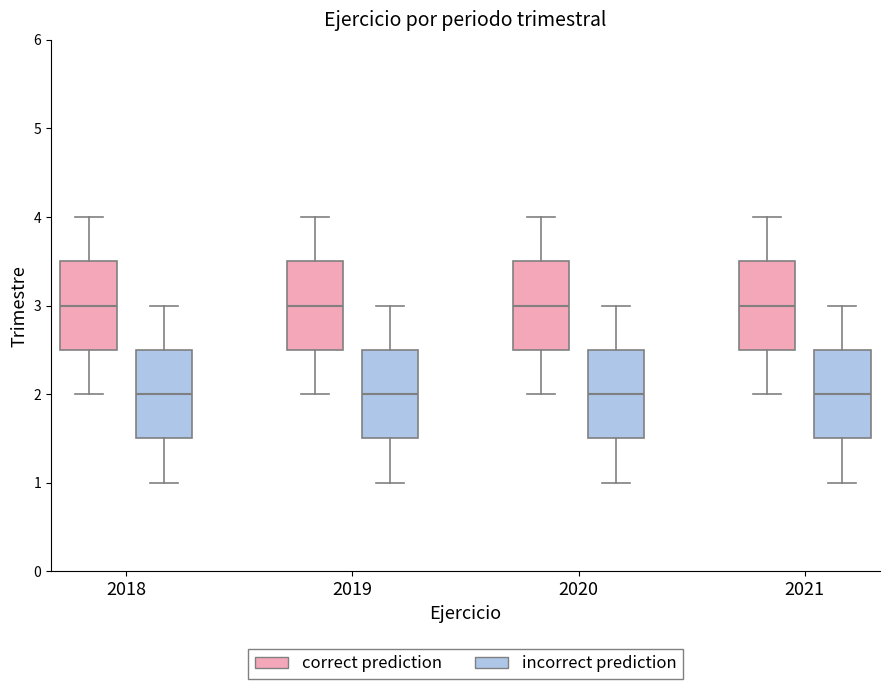

Reading left to right, read every box against the y-axis: the position of its median line, the range the box covers, and the ends of its whiskers. The values are not printed on the chart, so give them approximately, as read against the axis.

2018 (correct prediction): median 3.0, box 2.5 to 3.5, whiskers 2.0 to 4.0
2018 (incorrect prediction): median 2.0, box 1.5 to 2.5, whiskers 1.0 to 3.0
2019 (correct prediction): median 3.0, box 2.5 to 3.5, whiskers 2.0 to 4.0
2019 (incorrect prediction): median 2.0, box 1.5 to 2.5, whiskers 1.0 to 3.0
2020 (correct prediction): median 3.0, box 2.5 to 3.5, whiskers 2.0 to 4.0
2020 (incorrect prediction): median 2.0, box 1.5 to 2.5, whiskers 1.0 to 3.0
2021 (correct prediction): median 3.0, box 2.5 to 3.5, whiskers 2.0 to 4.0
2021 (incorrect prediction): median 2.0, box 1.5 to 2.5, whiskers 1.0 to 3.0